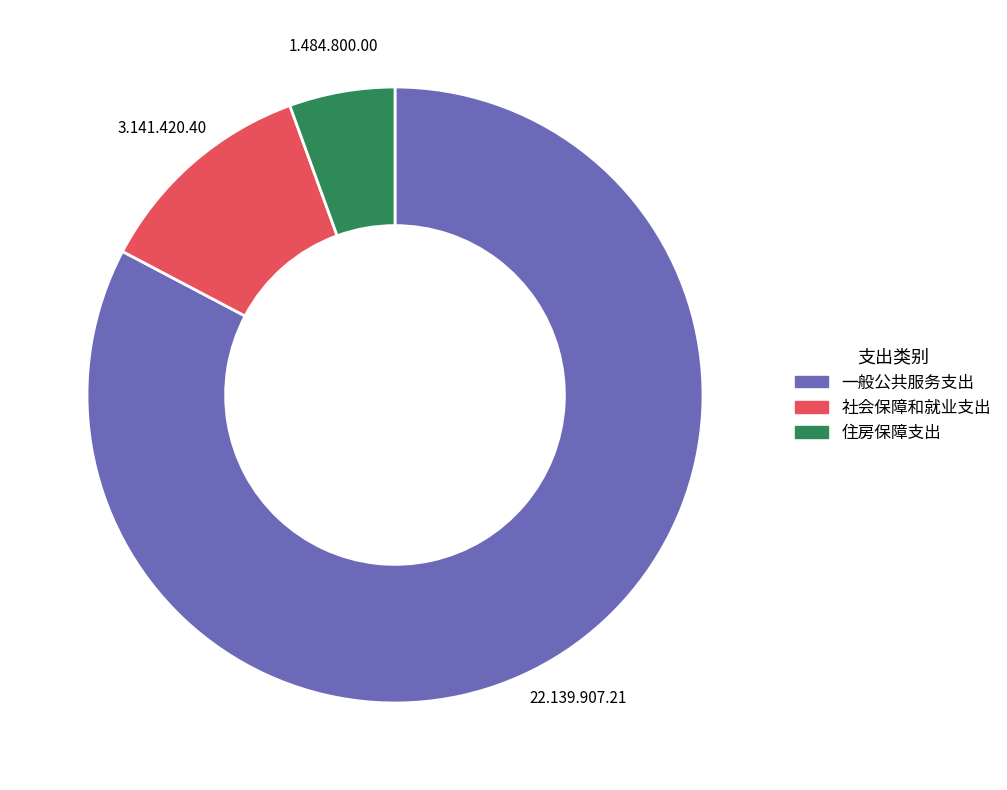

Is the sum of 一般公共服务支出 and 社会保障和就业支出 greater than half?

Yes